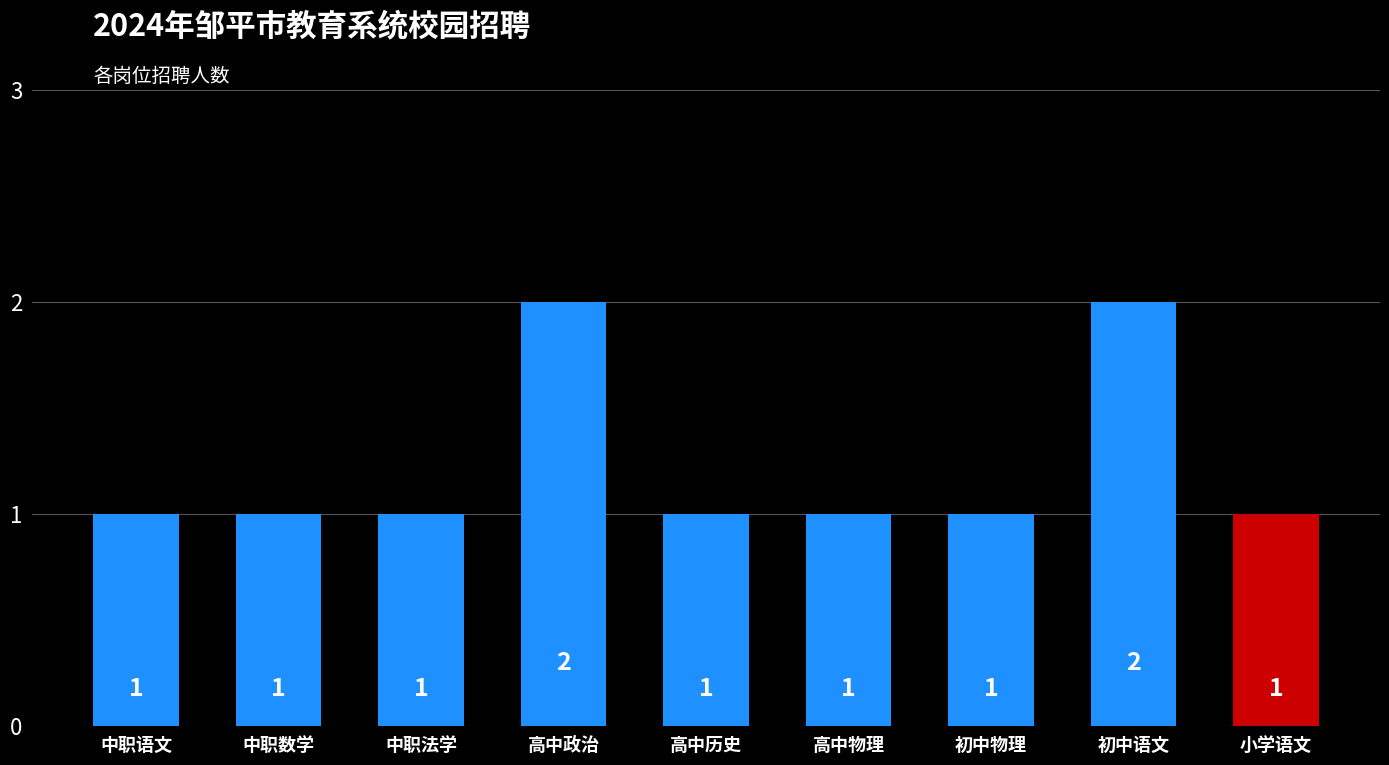

True or false: the data shows 3 at 初中语文.

False